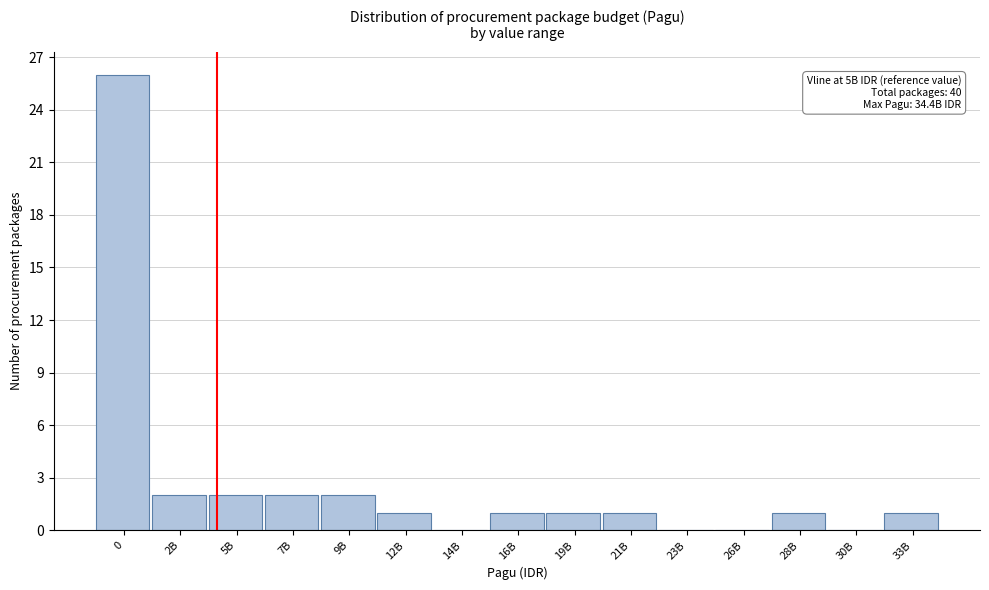

Reading right to left, transcribe all the data shown in this chart.

33B=1	30B=0	28B=1	26B=0	23B=0	21B=1	19B=1	16B=1	14B=0	12B=1	9B=2	7B=2	5B=2	2B=2	0=26